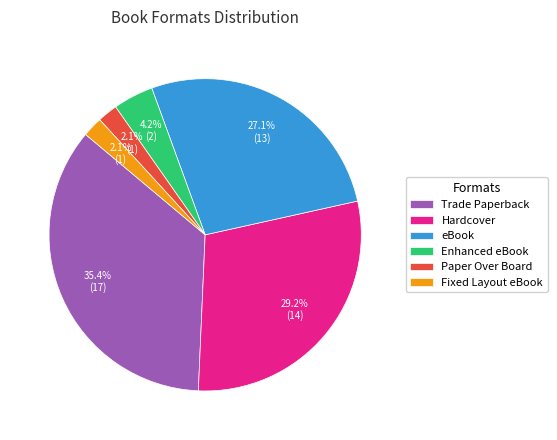

To the nearest percent, what percentage of the pie is Fixed Layout eBook?

2%